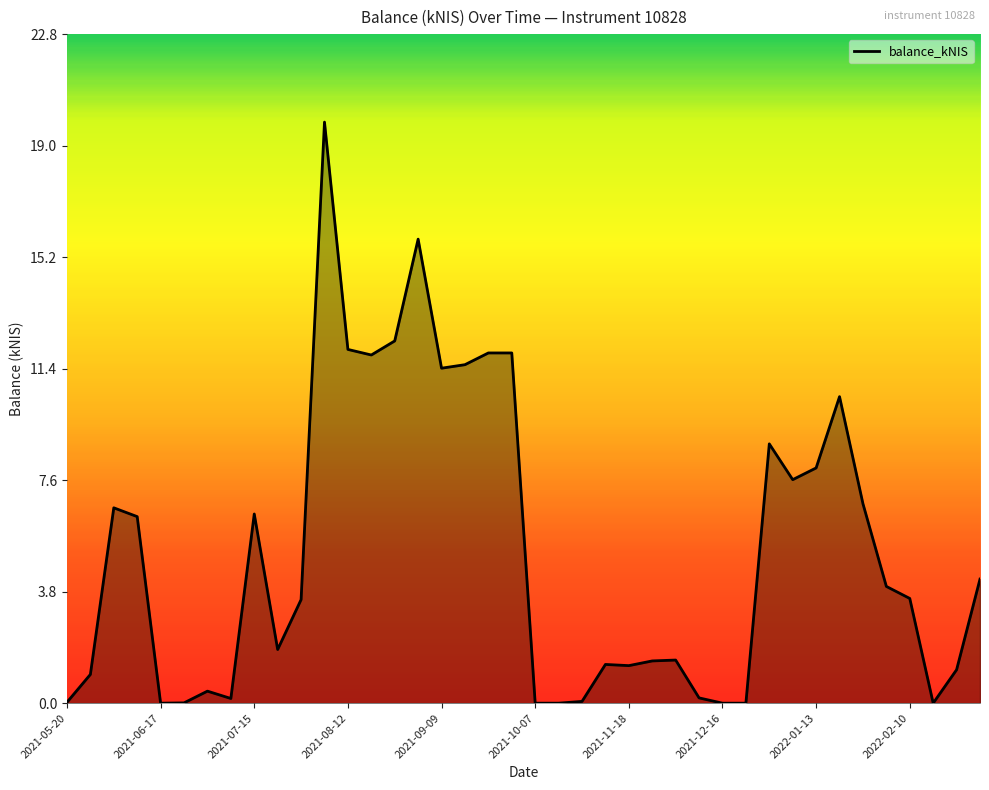

What is the difference between the maximum and minimum values?

19.8